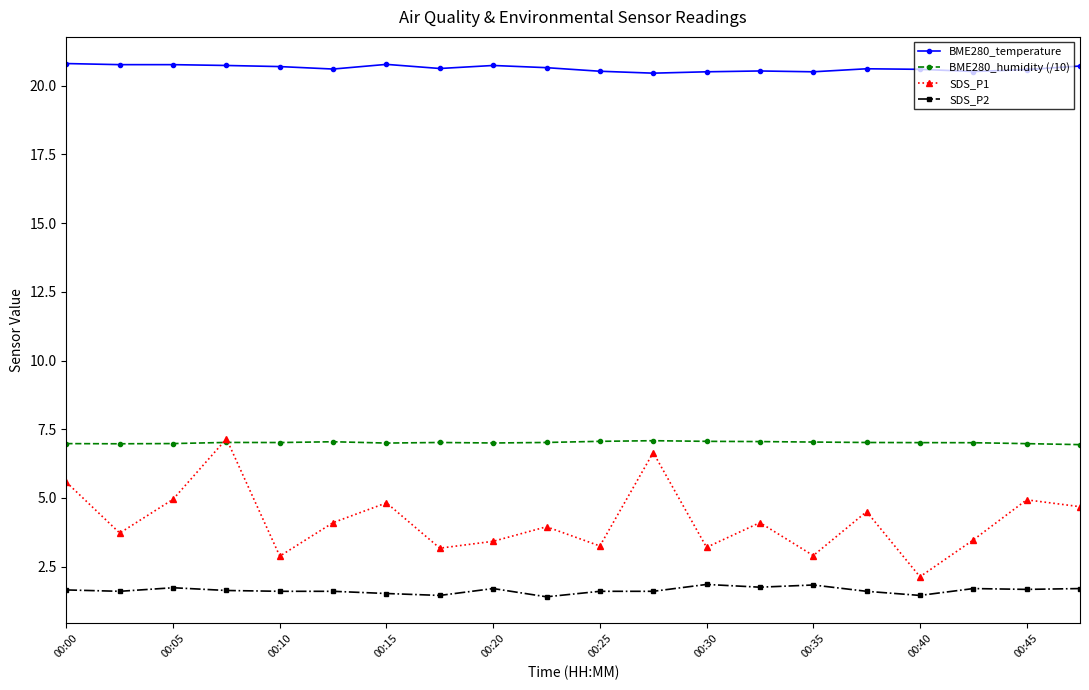

What are all the series names shown in the legend?

BME280_temperature, BME280_humidity (/10), SDS_P1, SDS_P2